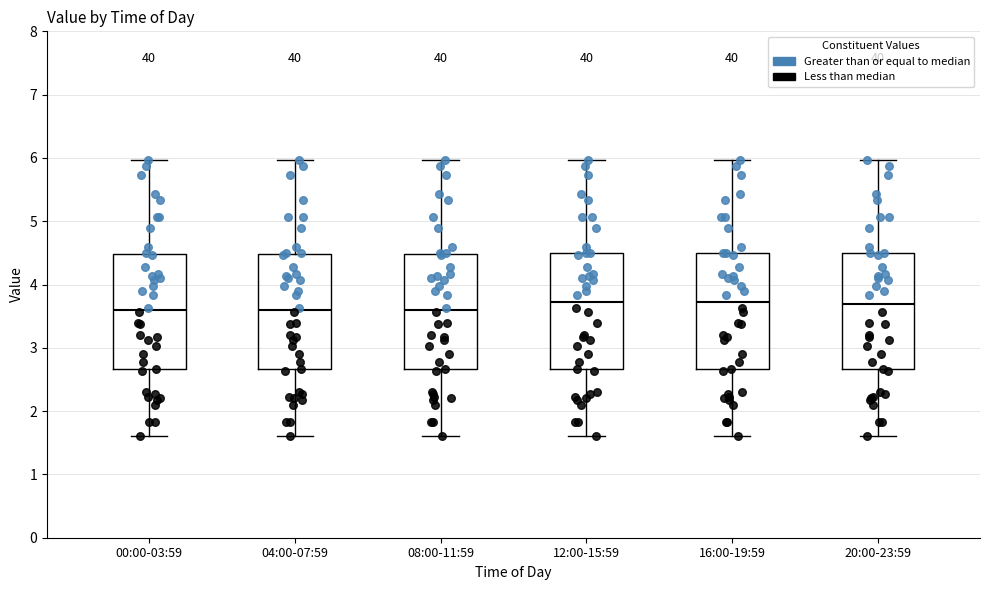

Where is the upper edge of the box for 16:00-19:59 on the y-axis? The values are not printed on the chart, so give them approximately, as read against the axis.

4.5